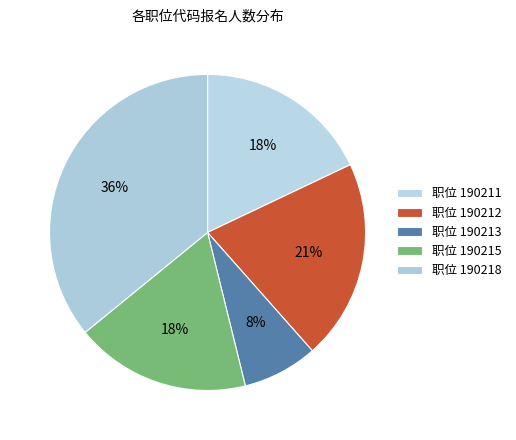

Count the number of slices in the pie.

5